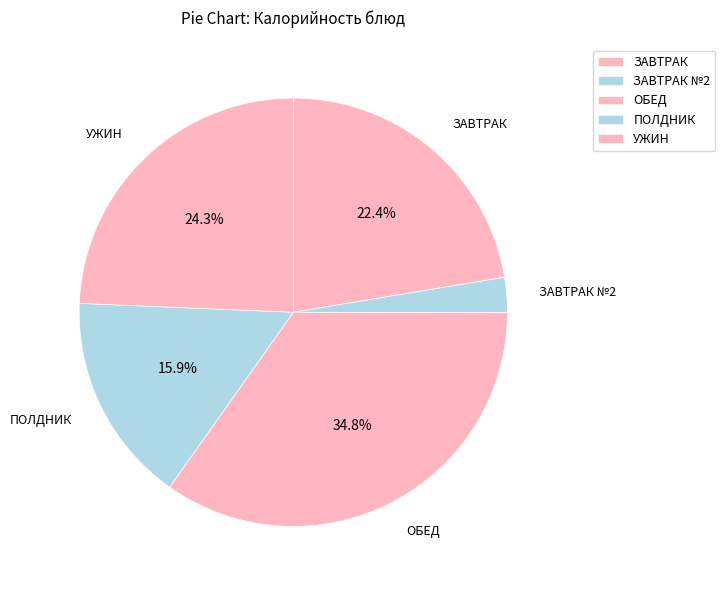

How many slices are in this pie chart?

5